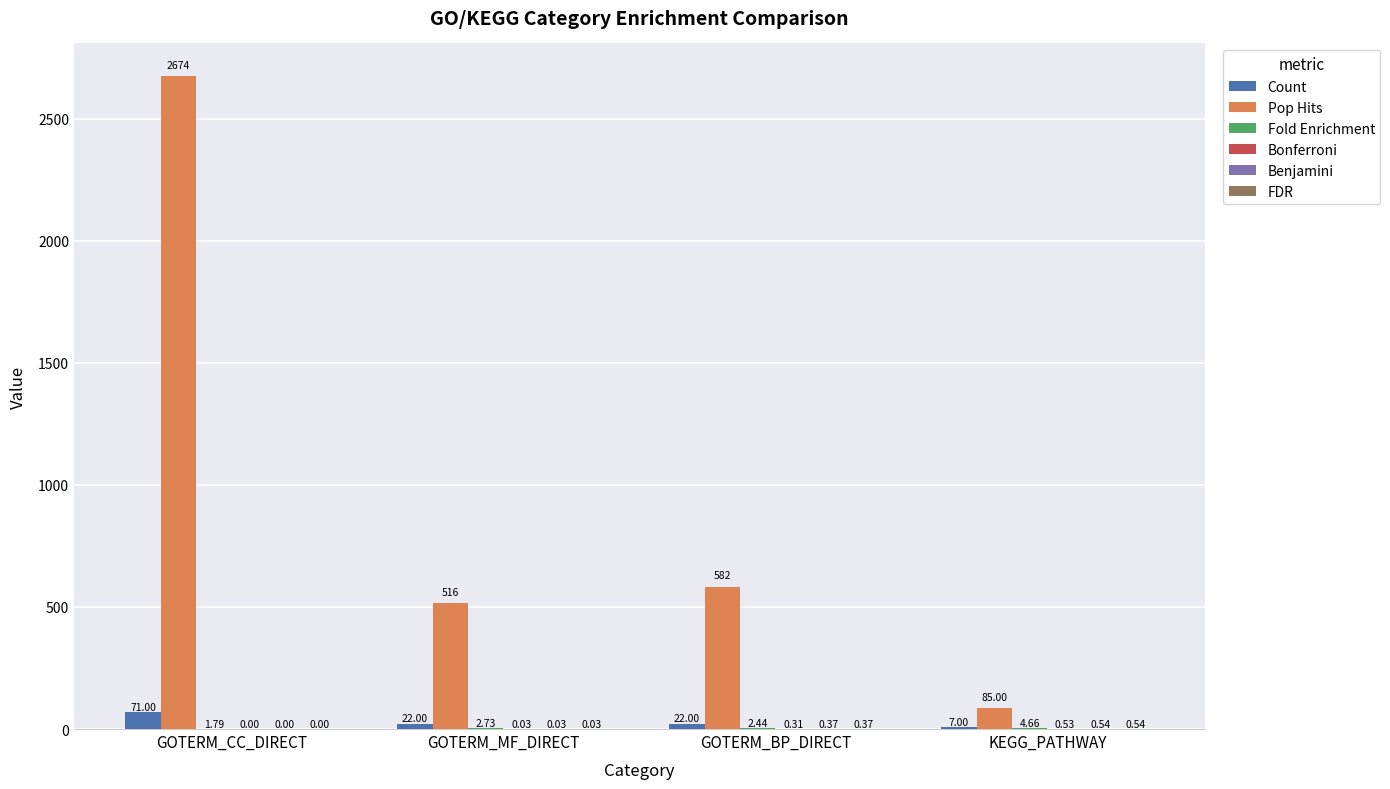

Which series has the widest spread of values?

Pop Hits